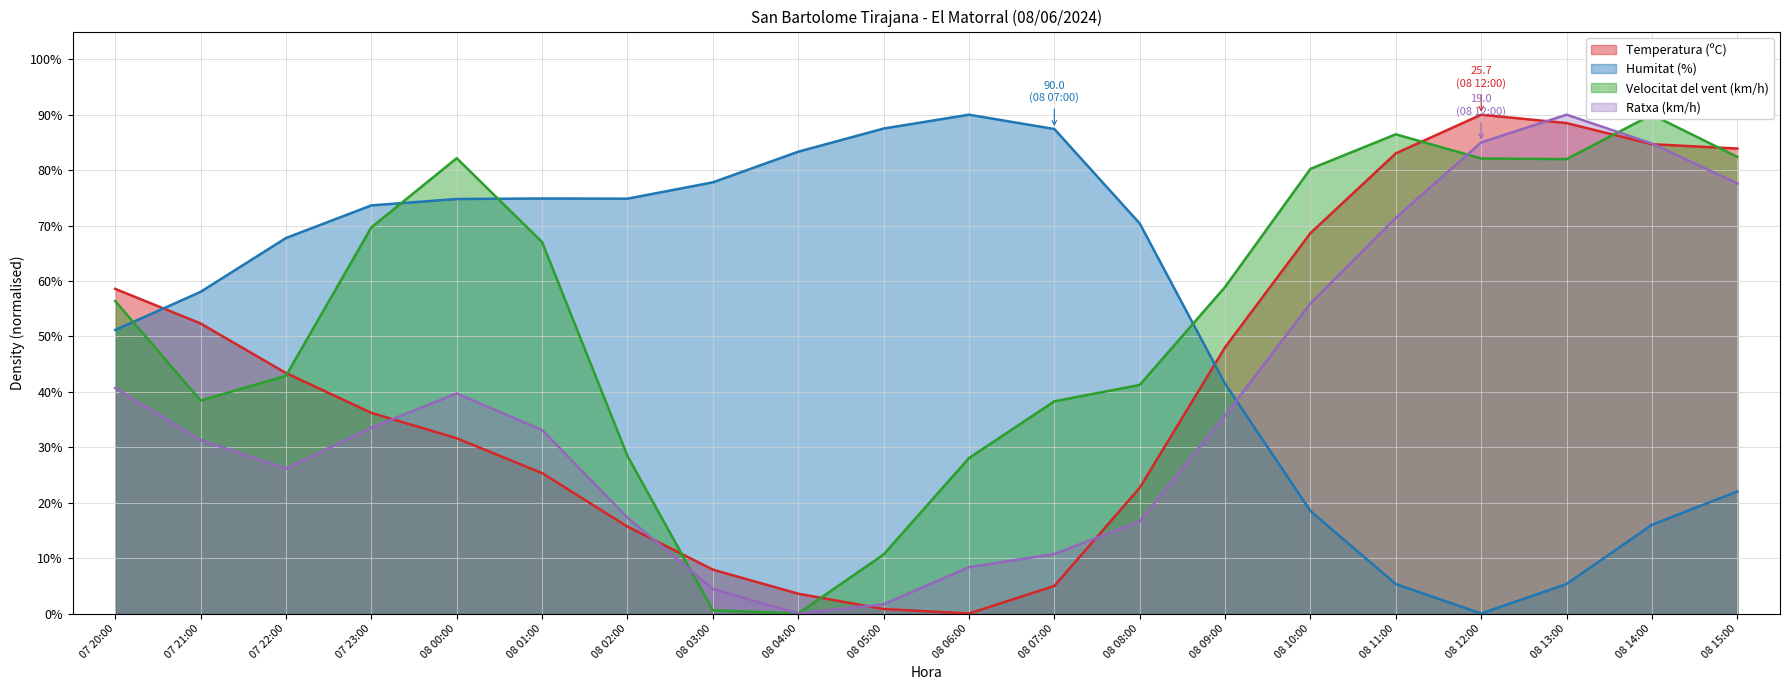

What is the maximum value shown in the chart?

90.0